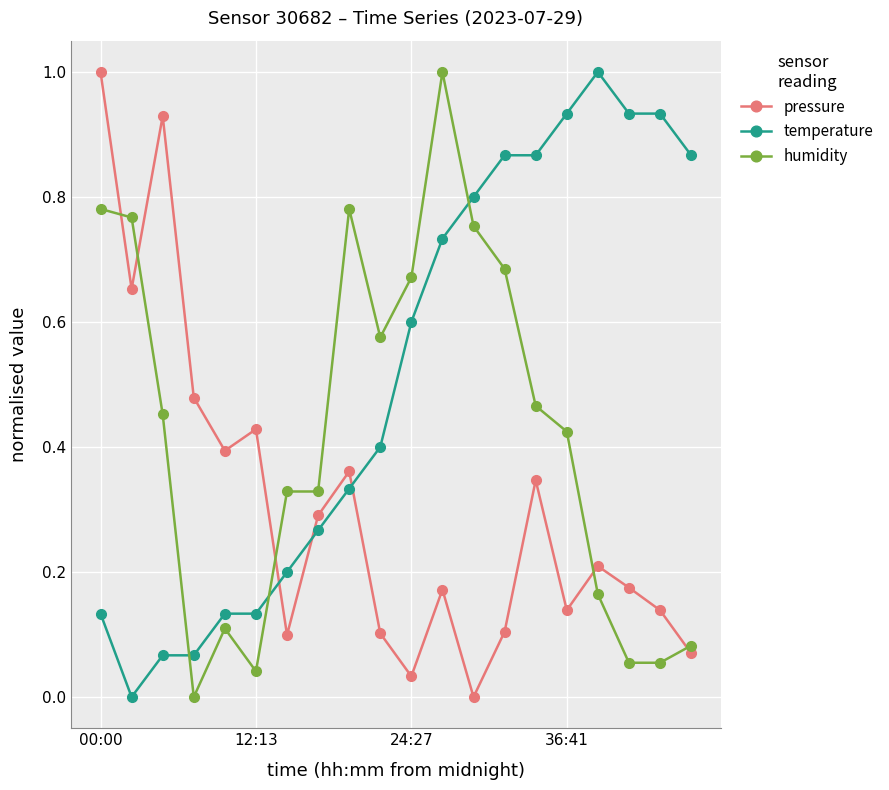

List the series in order of their overall mean, lowest first.

pressure, humidity, temperature